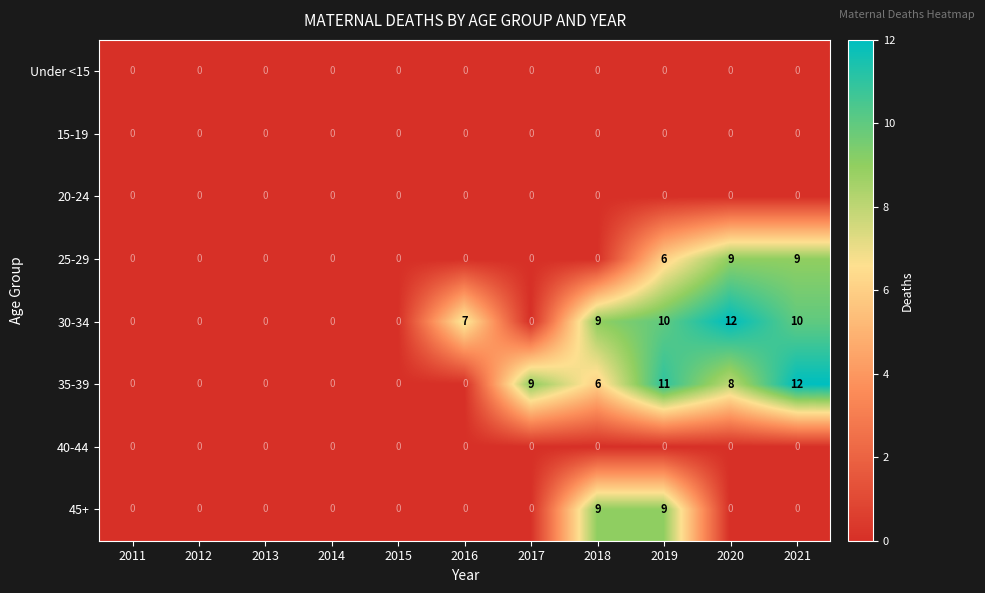

Is it true that 40-44 equals 0 at 2014?

True